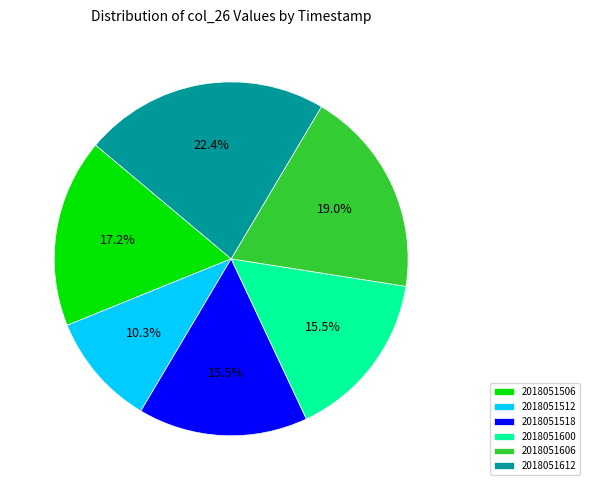

Which has a higher value, 2018051606 or 2018051512?

2018051606